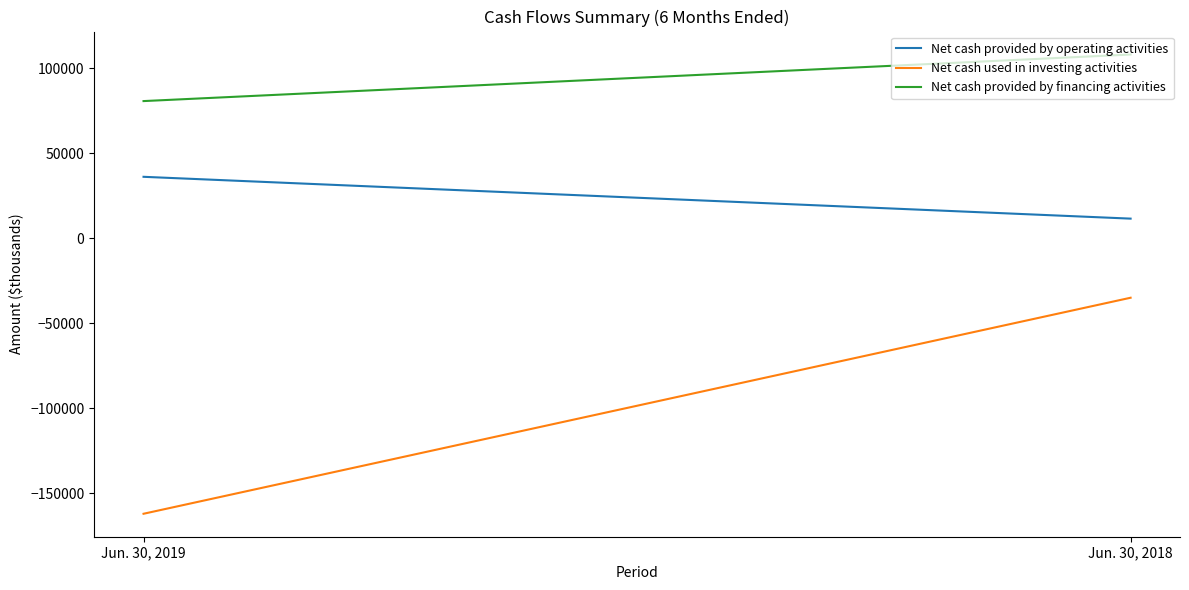

Rank the categories by Net cash provided by financing activities value from highest to lowest.

Jun. 30, 2018, Jun. 30, 2019